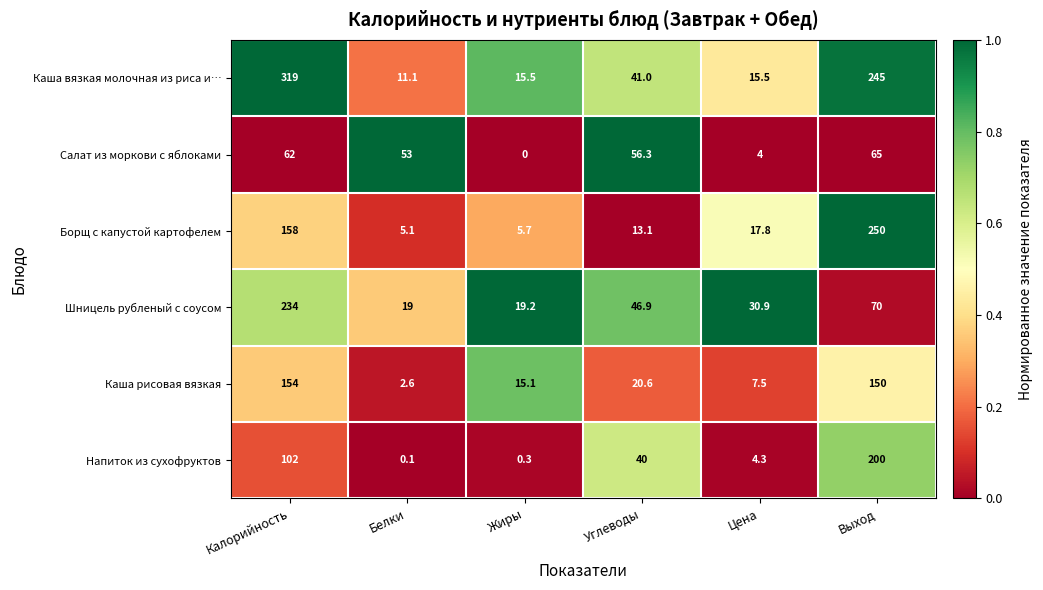

List the series in order of their peak value, lowest first.

Салат из моркови с яблоками, Каша рисовая вязкая, Напиток из сухофруктов, Шницель рубленый с соусом, Борщ с капустой картофелем, Каша вязкая молочная из риса и…